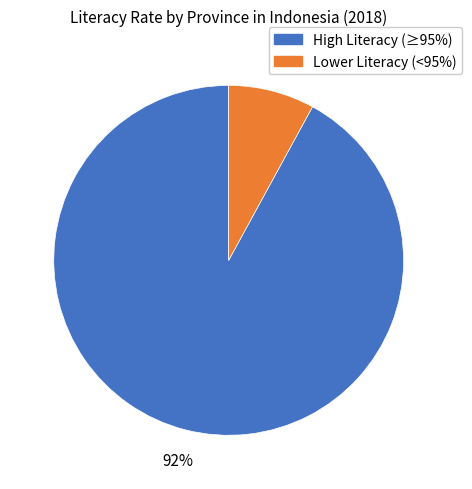

To the nearest percent, what is the average slice percentage?

50%